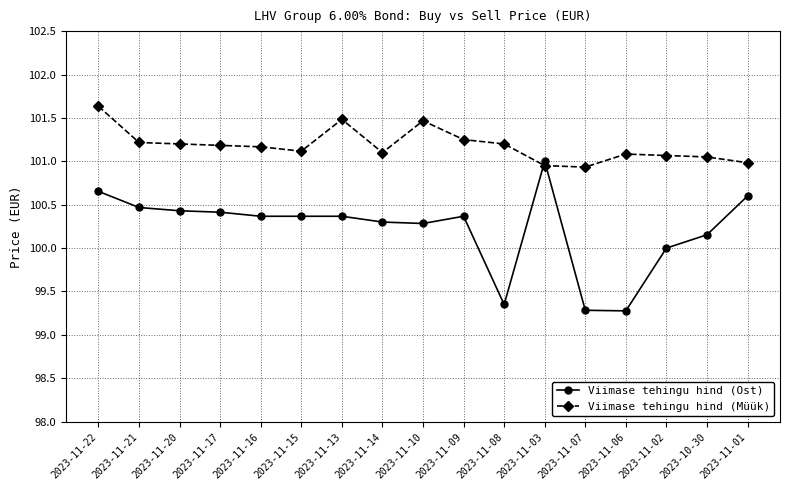

True or false: Viimase tehingu hind (Ost) has more than 1 points higher than both neighbors.

True